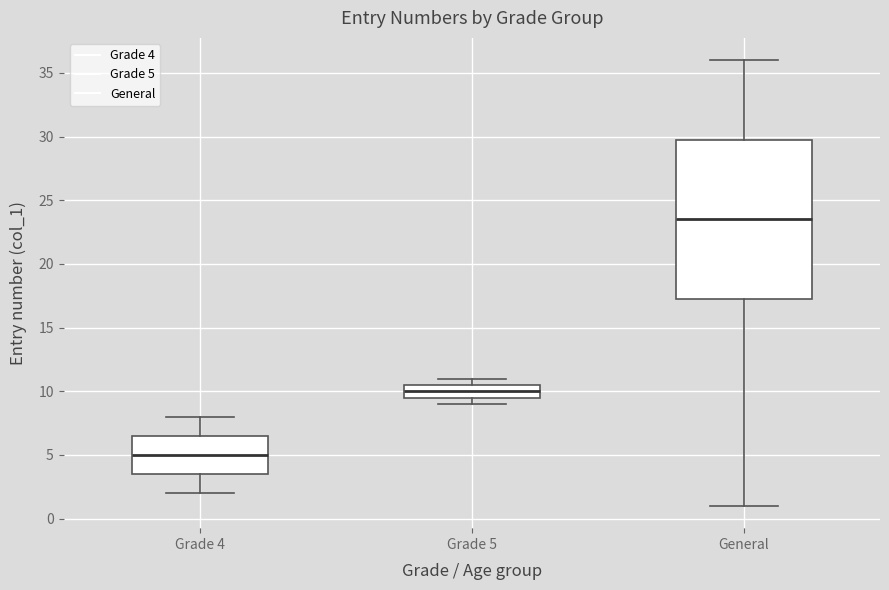

Reading left to right, transcribe this box plot: for each box, give where its median line is, the range the box spans, and where its two whiskers end, as read against the y-axis. The values are not printed on the chart, so give them approximately, as read against the axis.

Grade 4: median 5.0, box 3.5 to 6.5, whiskers 2.0 to 8.0
Grade 5: median 10.0, box 9.5 to 10.5, whiskers 9.0 to 11.0
General: median 23.5, box 17.5 to 30.0, whiskers 1.0 to 36.0